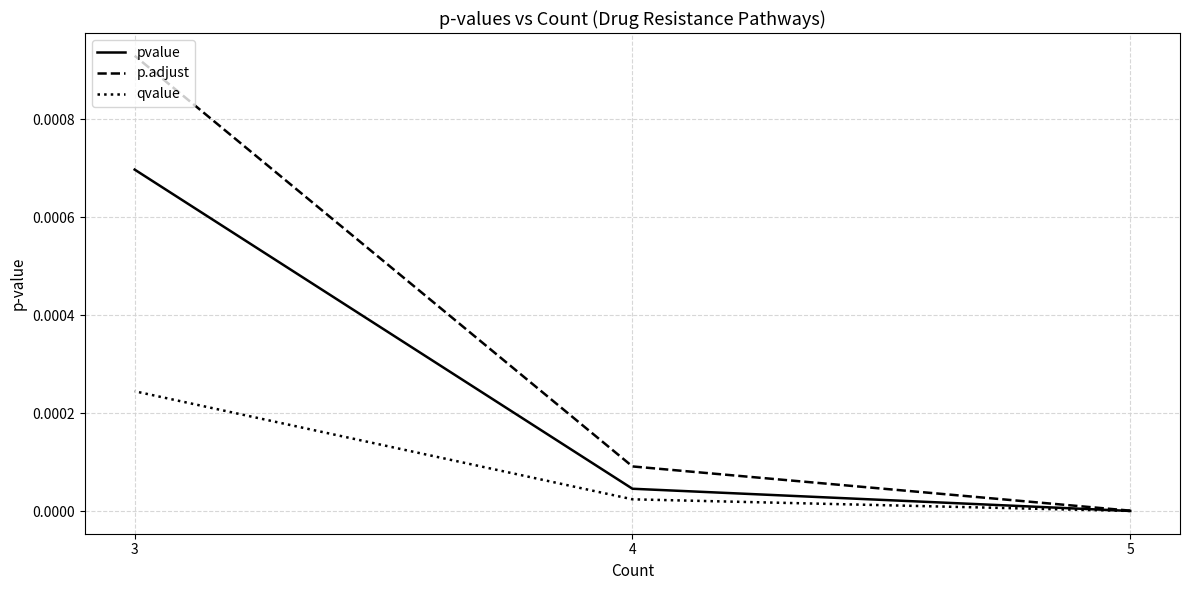

True or false: qvalue has a value of 0.0 at 3.

True